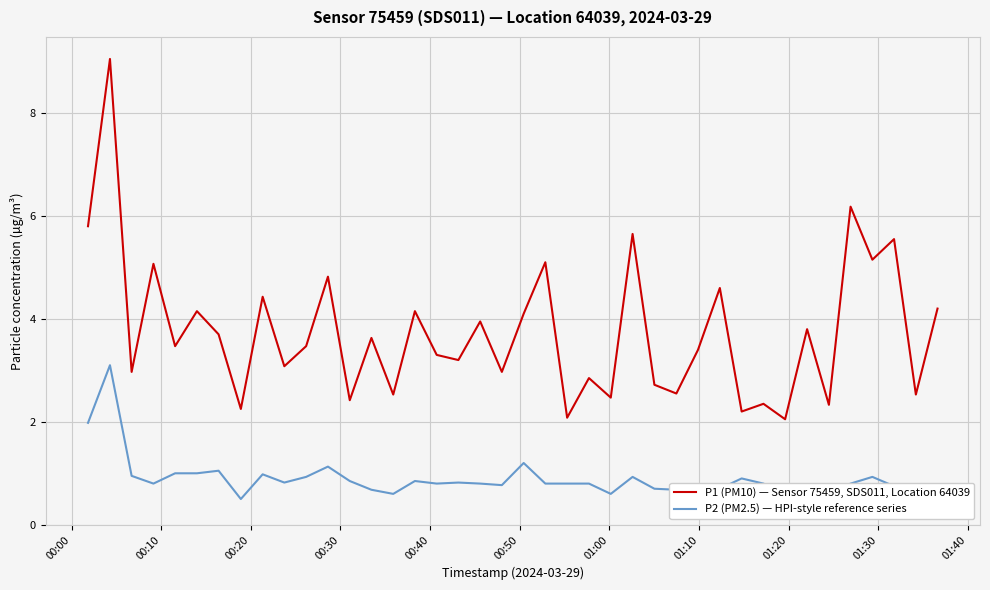

True or false: P1 (PM10) — Sensor 75459, SDS011, Location 64039 and P2 (PM2.5) — HPI-style reference series cross at least once.

False